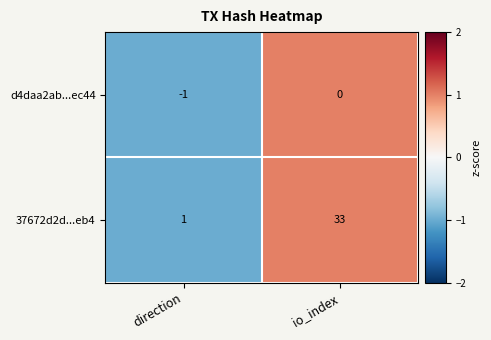

Reading right to left, transcribe all the data shown in this chart.

d4daa2ab...ec44: 0	-1
37672d2d...eb4: 33	1